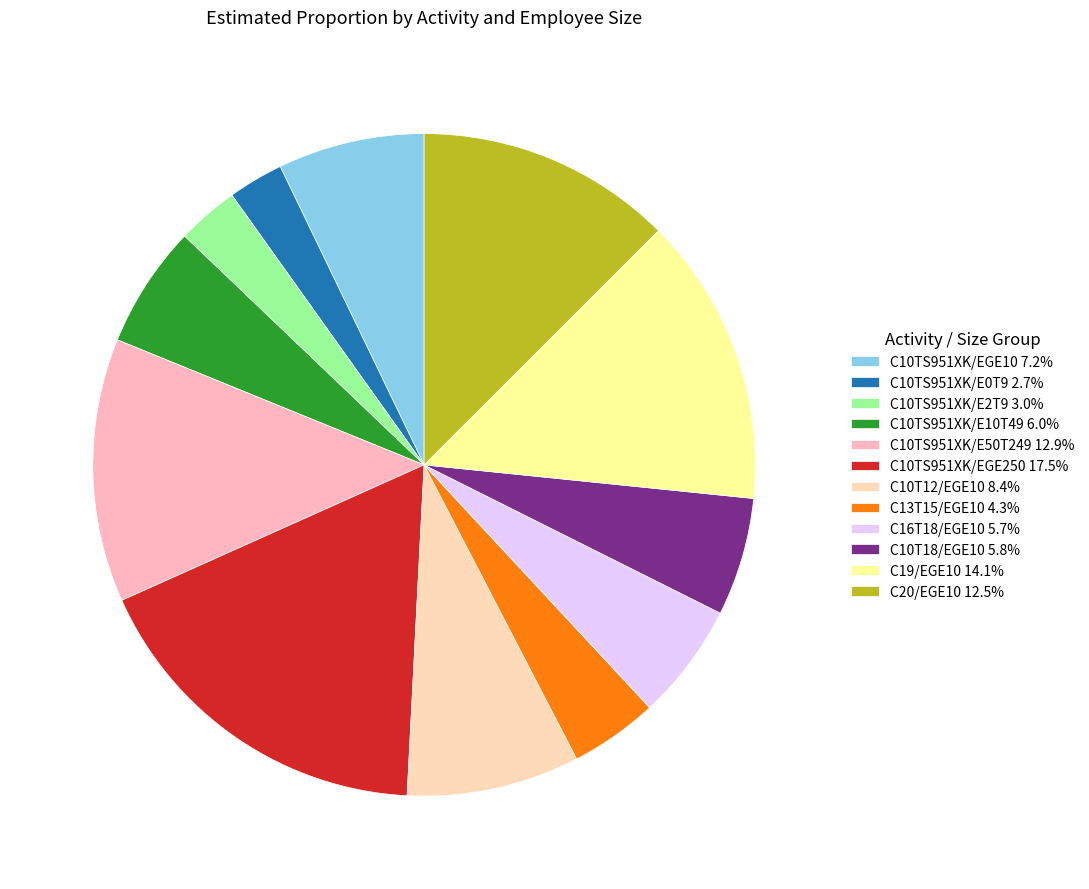

Which category has the biggest portion of the pie?

C10TS951XK/EGE250